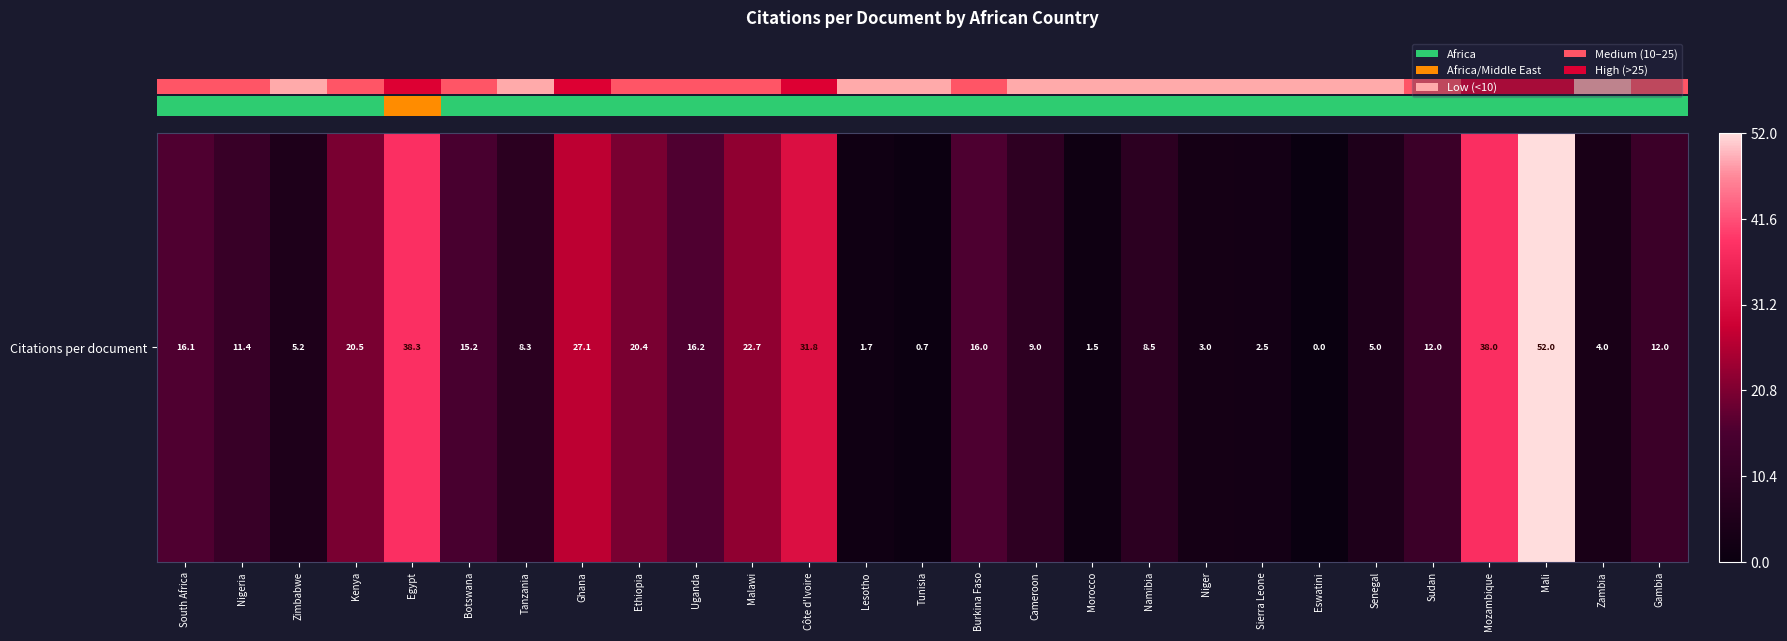

At which label is the value closest to 26?

Ghana